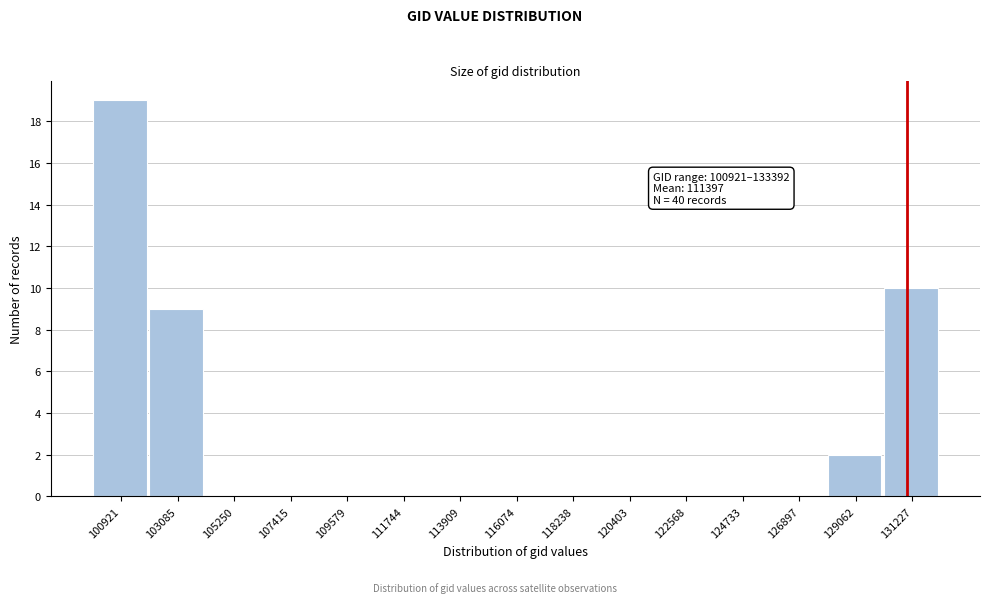

Reading right to left, what are all the values shown in this chart?

131227=10	129062=2	126897=0	124733=0	122568=0	120403=0	118238=0	116074=0	113909=0	111744=0	109579=0	107415=0	105250=0	103085=9	100921=19